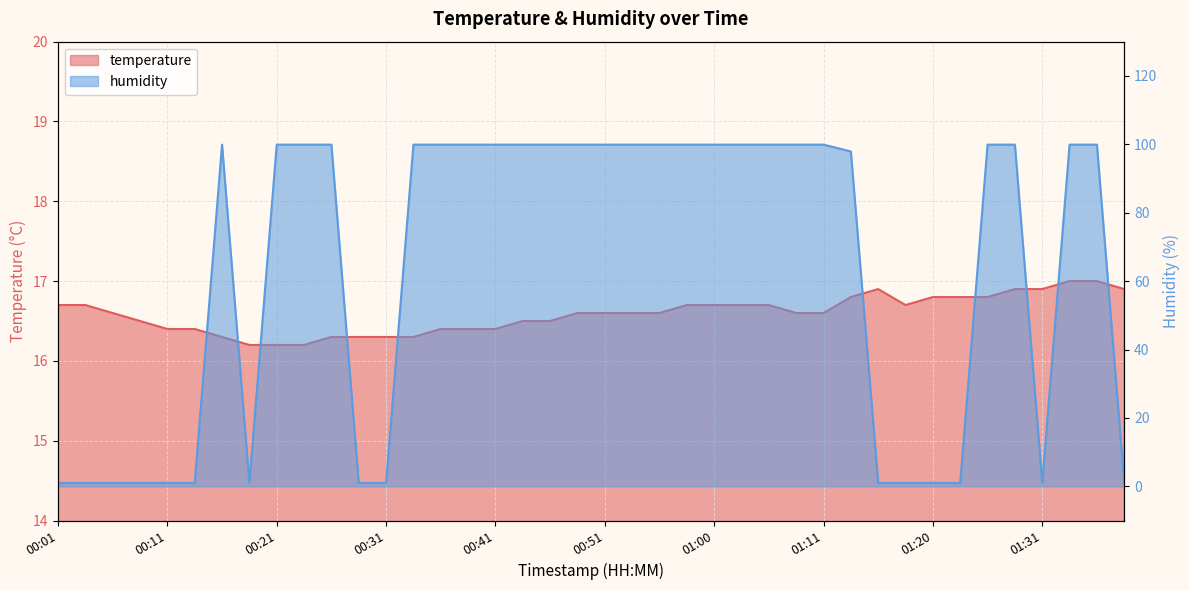

True or false: humidity has more than 0 points higher than both neighbors.

True